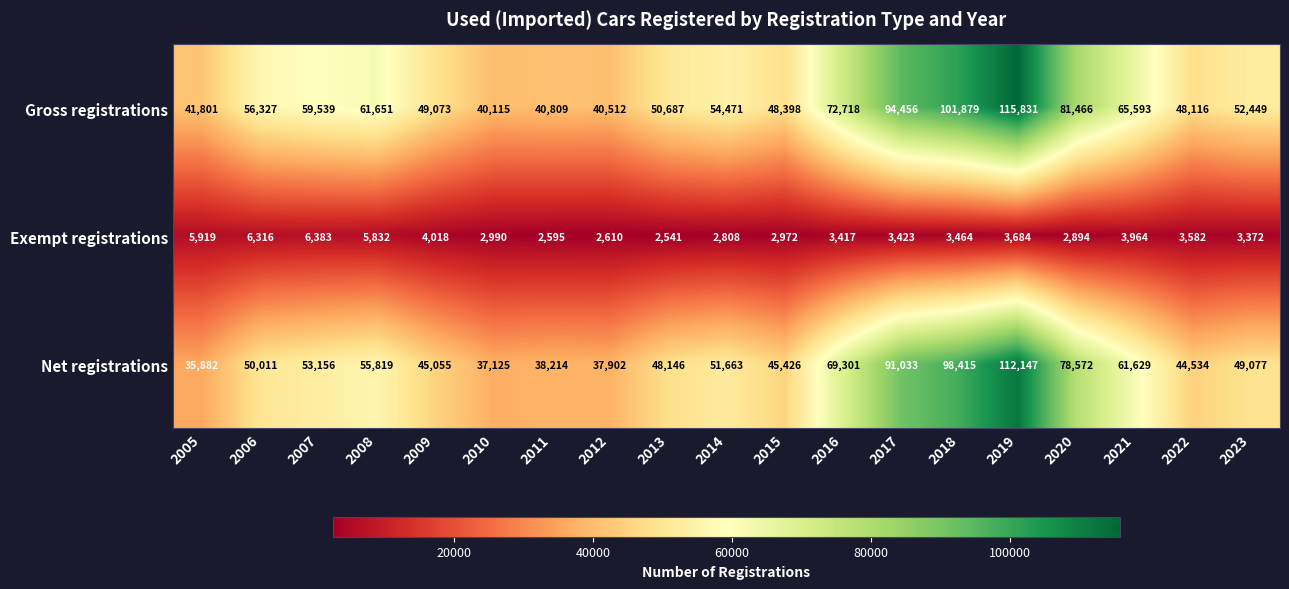

At which category is the sum across all series the highest?

2019